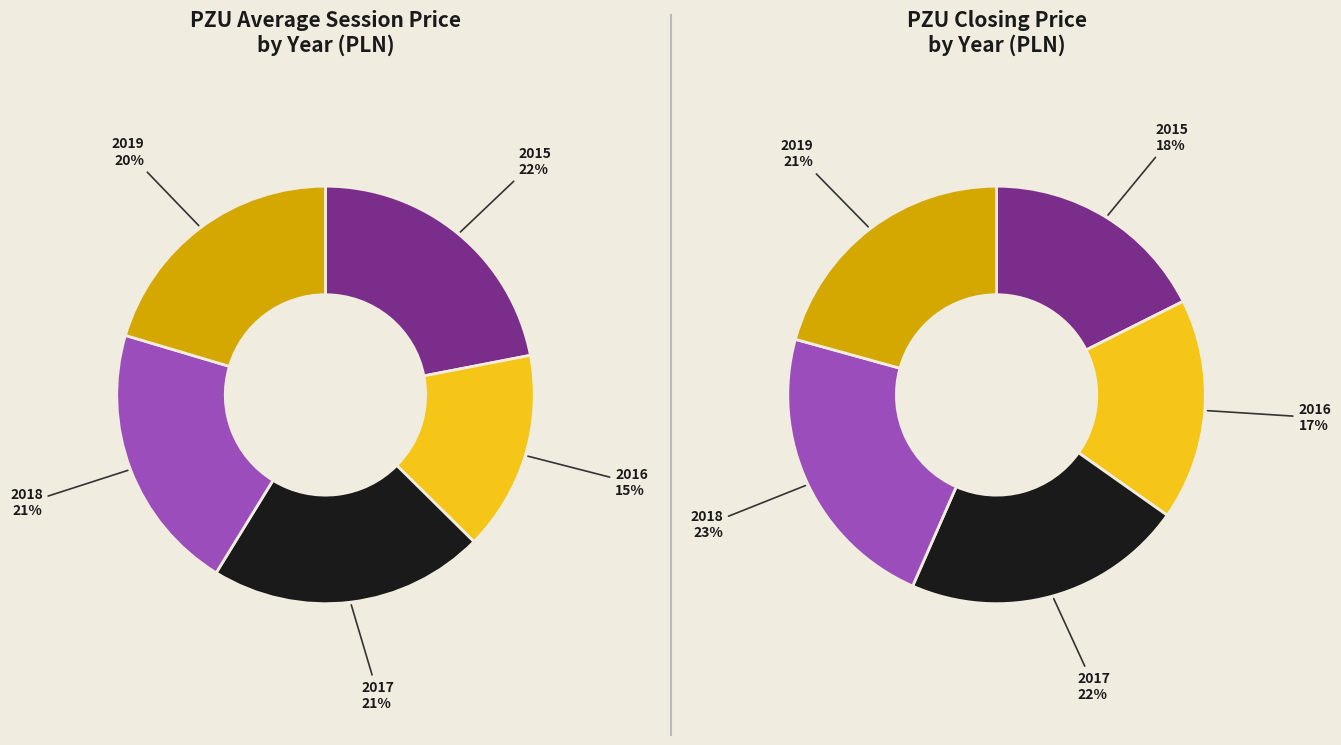

Is there a majority slice in this chart?

No